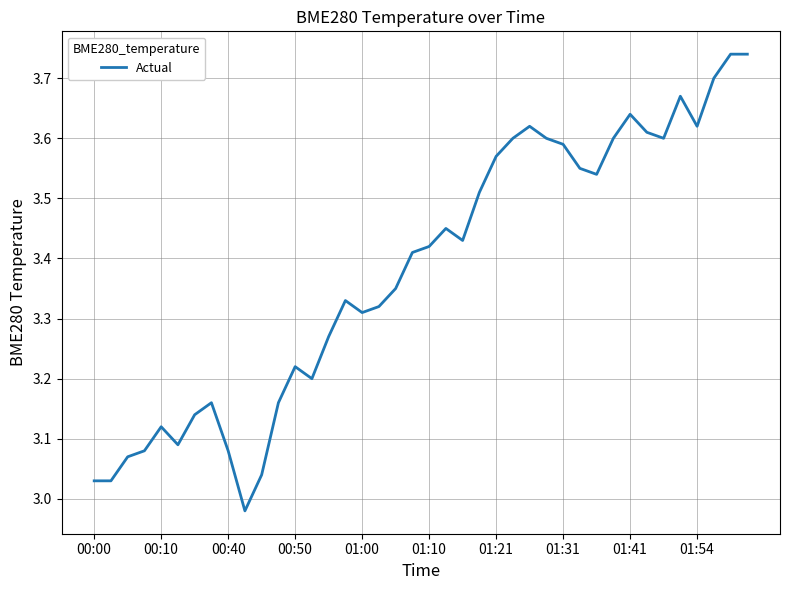

What is the difference between the maximum and minimum values?

0.8